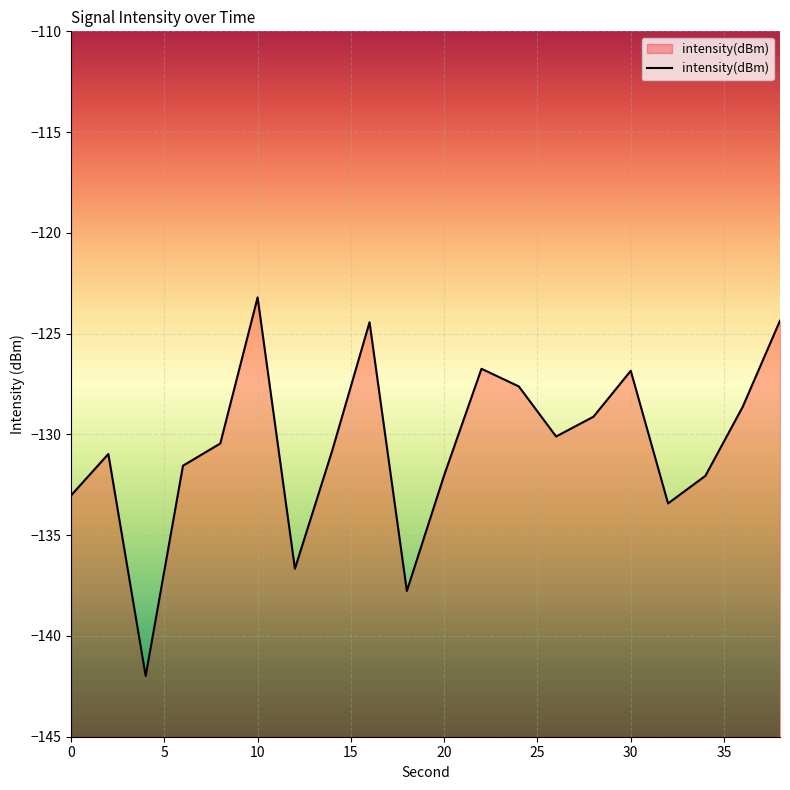

List the labels in order of value, largest first.

10, 38, 16, 22, 30, 24, 36, 28, 26, 8, 14, 2, 6, 20, 34, 0, 32, 12, 18, 4